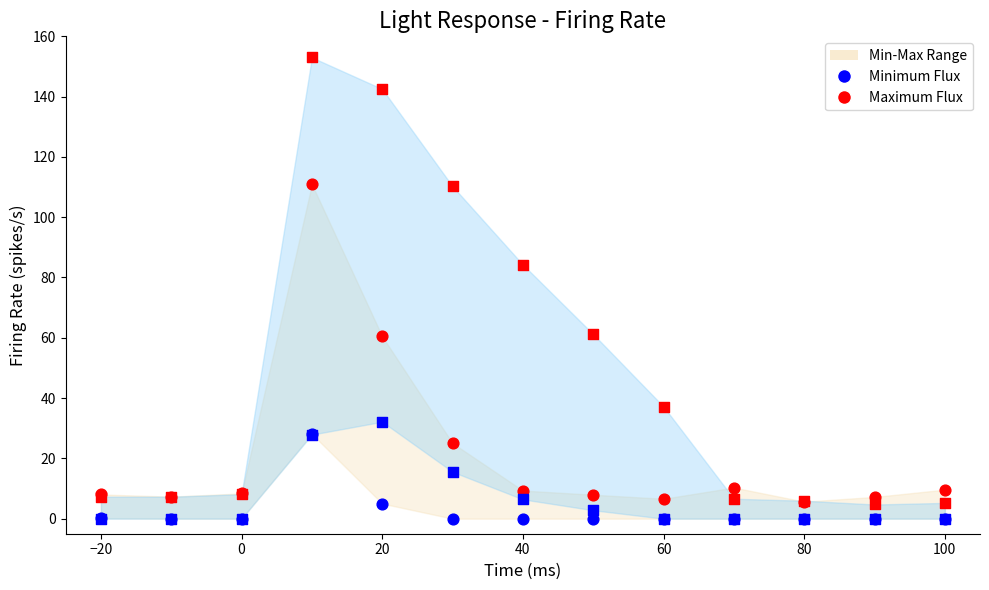

Which series has the widest spread of Y values?

Maximum Flux (5ms)